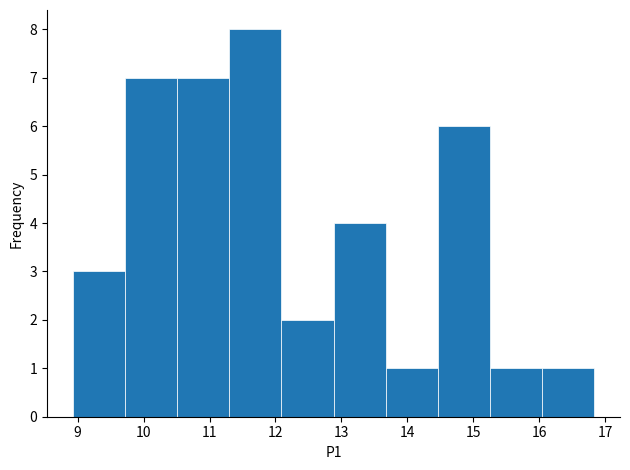

Over which range of the x-axis is the bar tallest?

11.30 to 12.09